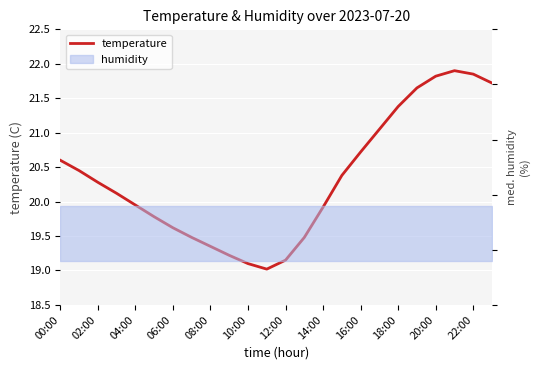

True or false: the data has more than 0 interior local peaks.

True